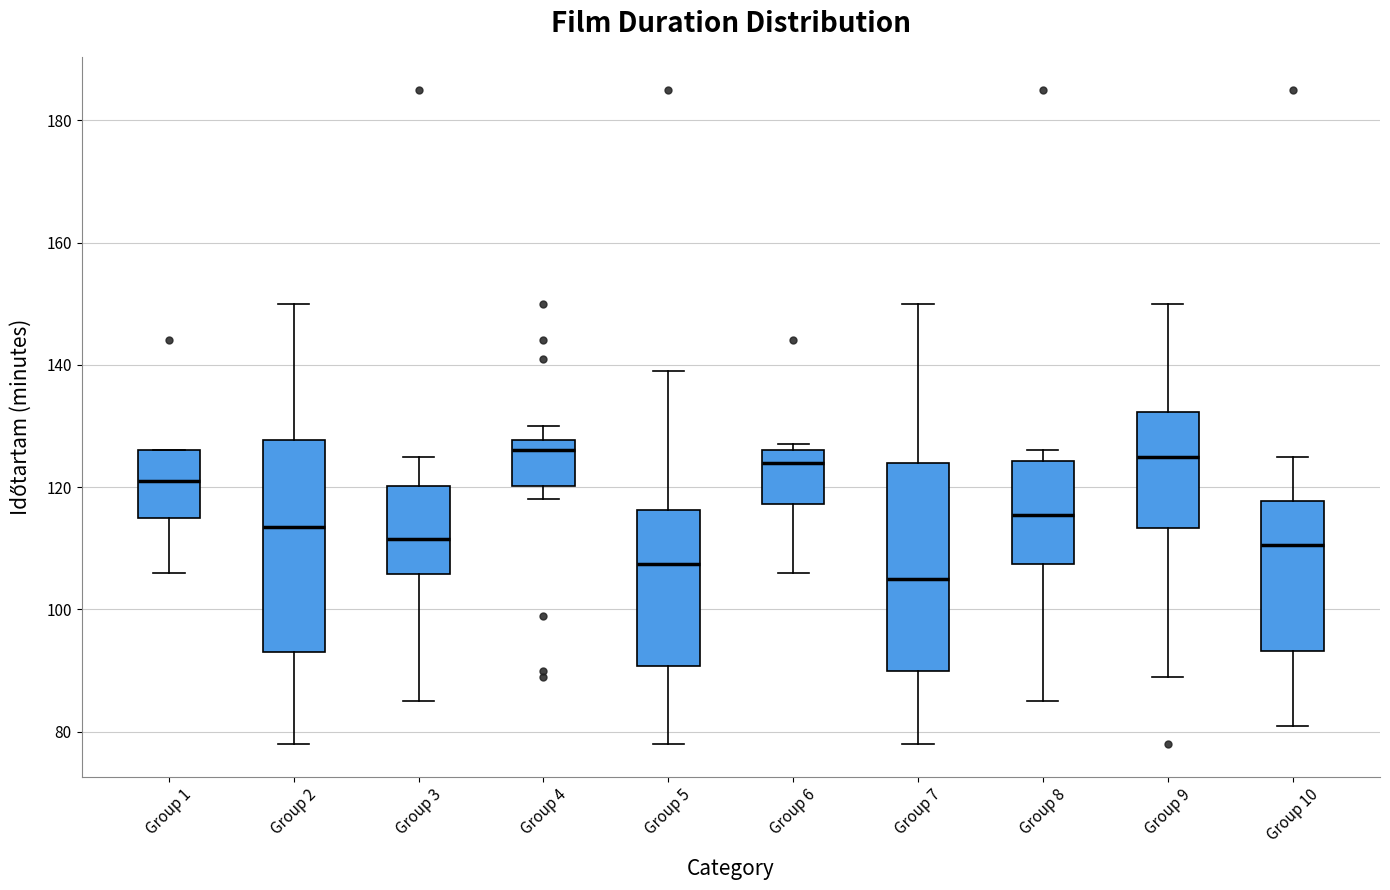

Reading left to right, transcribe this box plot: for each box, give where its median line is, the range the box spans, and where its two whiskers end, as read against the y-axis. The values are not printed on the chart, so give them approximately, as read against the axis.

Group 1: median 122, box 116 to 126, whiskers 106 to 126
Group 2: median 114, box 94 to 128, whiskers 78 to 150
Group 3: median 112, box 106 to 120, whiskers 86 to 126
Group 4: median 126, box 120 to 128, whiskers 118 to 130
Group 5: median 108, box 90 to 116, whiskers 78 to 140
Group 6: median 124, box 118 to 126, whiskers 106 to 128
Group 7: median 106, box 90 to 124, whiskers 78 to 150
Group 8: median 116, box 108 to 124, whiskers 86 to 126
Group 9: median 126, box 114 to 132, whiskers 90 to 150
Group 10: median 110, box 94 to 118, whiskers 82 to 126